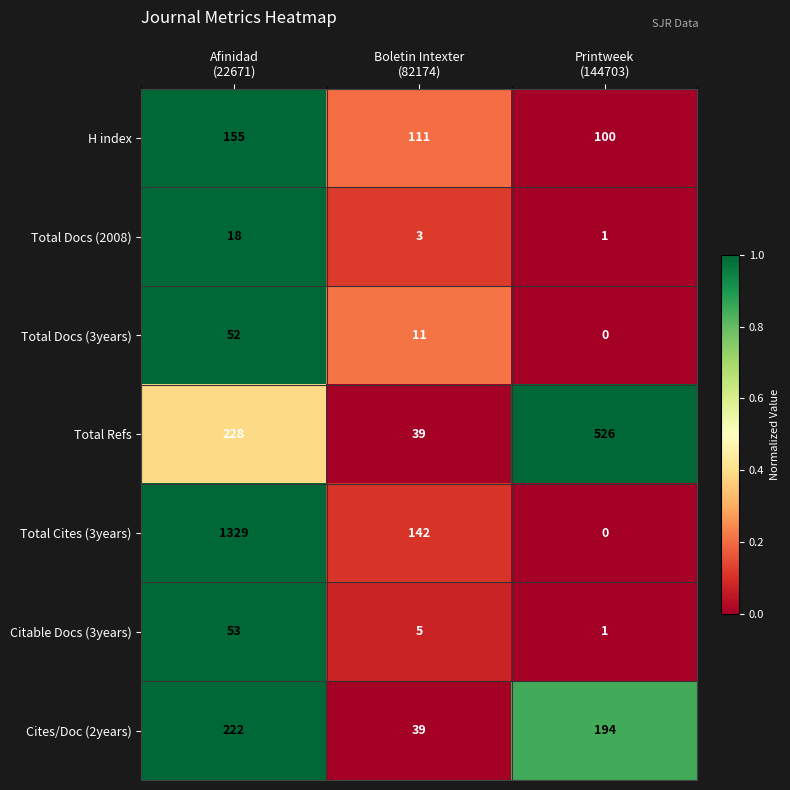

Which series has the largest range (max minus min)?

Total Cites (3years)